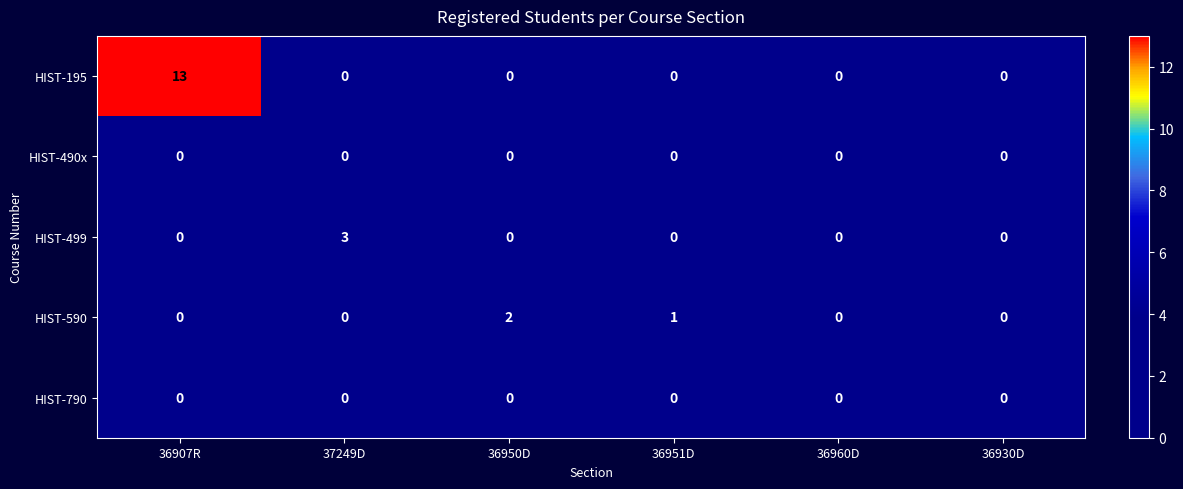

Reading right to left, list all the values displayed in this chart.

HIST-195: 0	0	0	0	0	13
HIST-490x: 0	0	0	0	0	0
HIST-499: 0	0	0	0	3	0
HIST-590: 0	0	1	2	0	0
HIST-790: 0	0	0	0	0	0